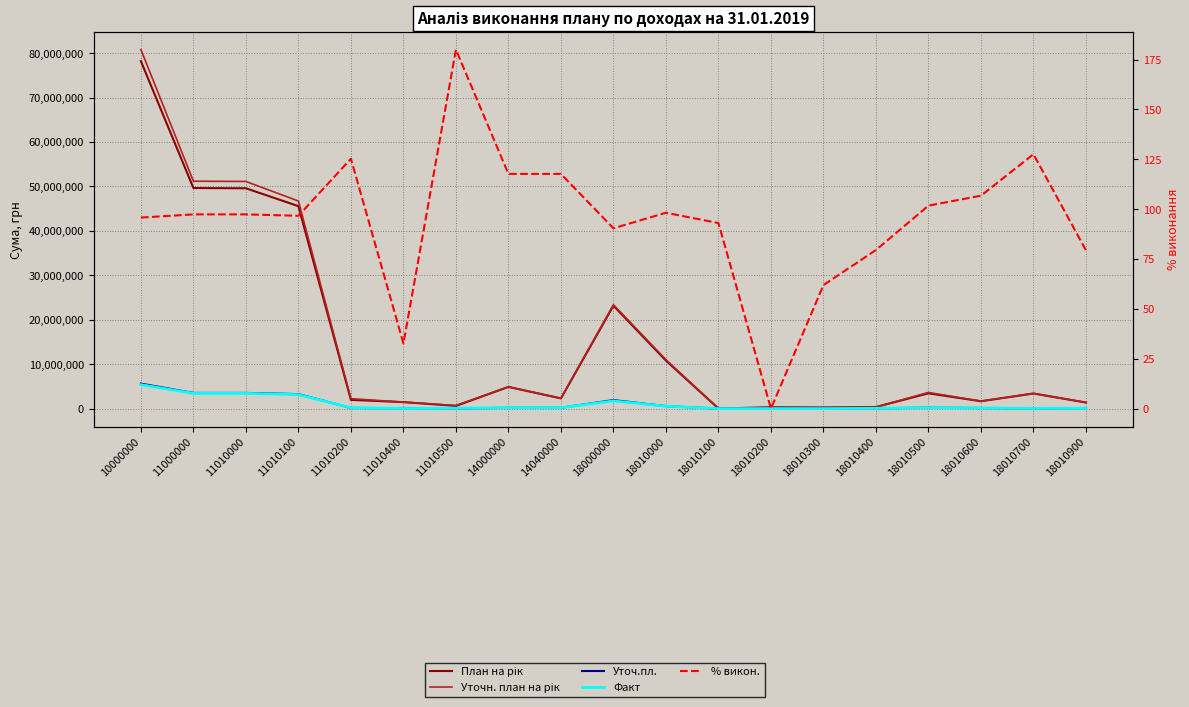

What is the sum of the Уточ.пл. values at 18010600 and 11010000?

3664820.0